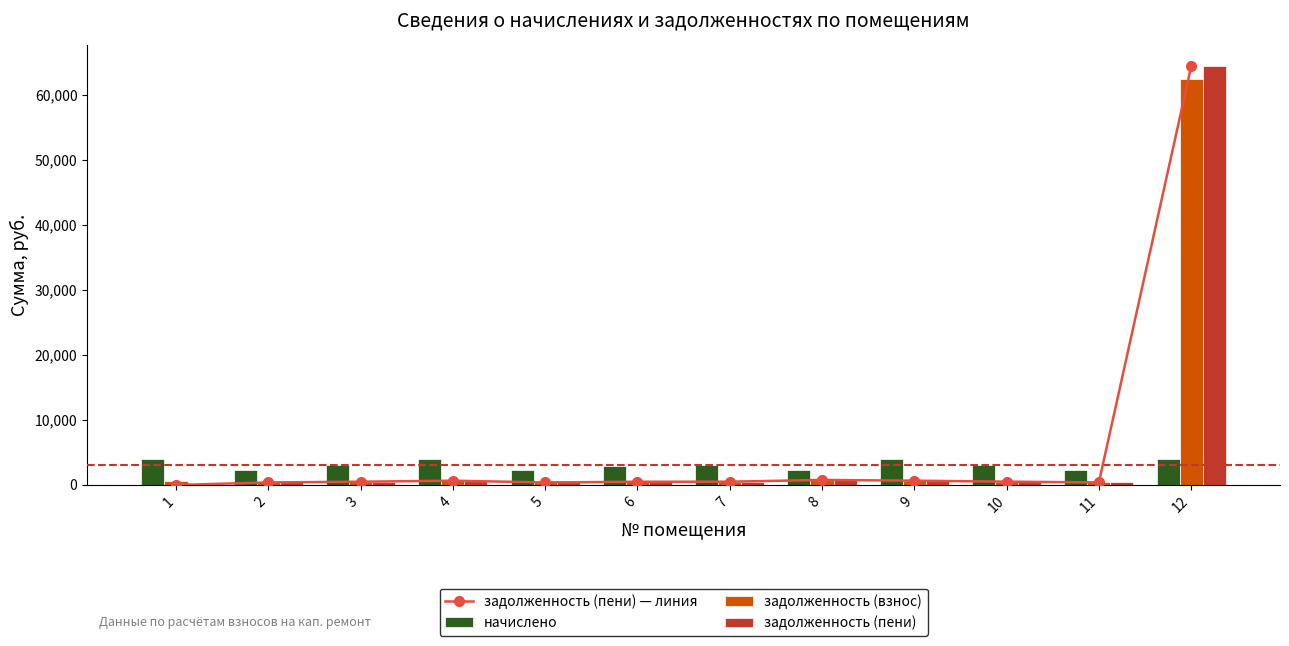

True or false: задолженность (взнос) has a value of 739.5 at 3.

False